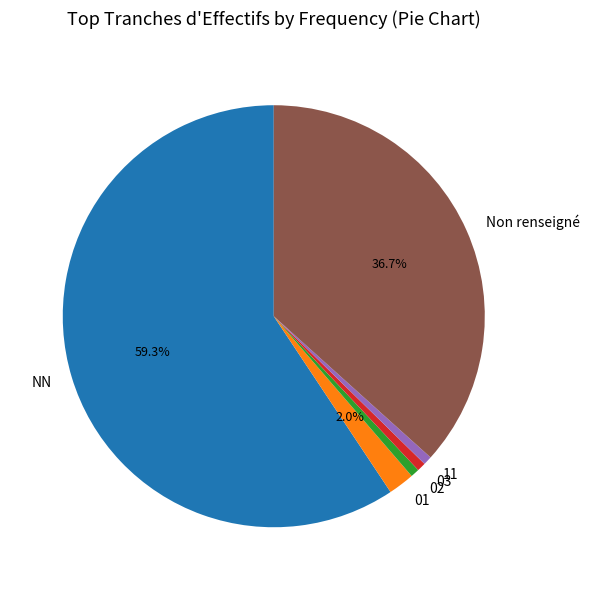

To the nearest percent, what percentage of the pie is NN?

59%